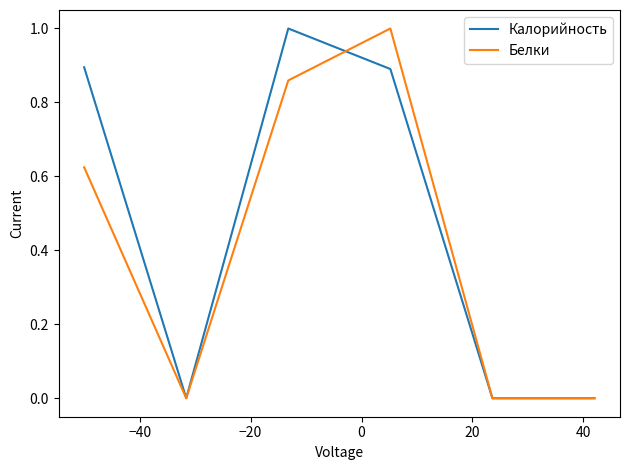

Does the chart display data point markers on the line(s)?

No